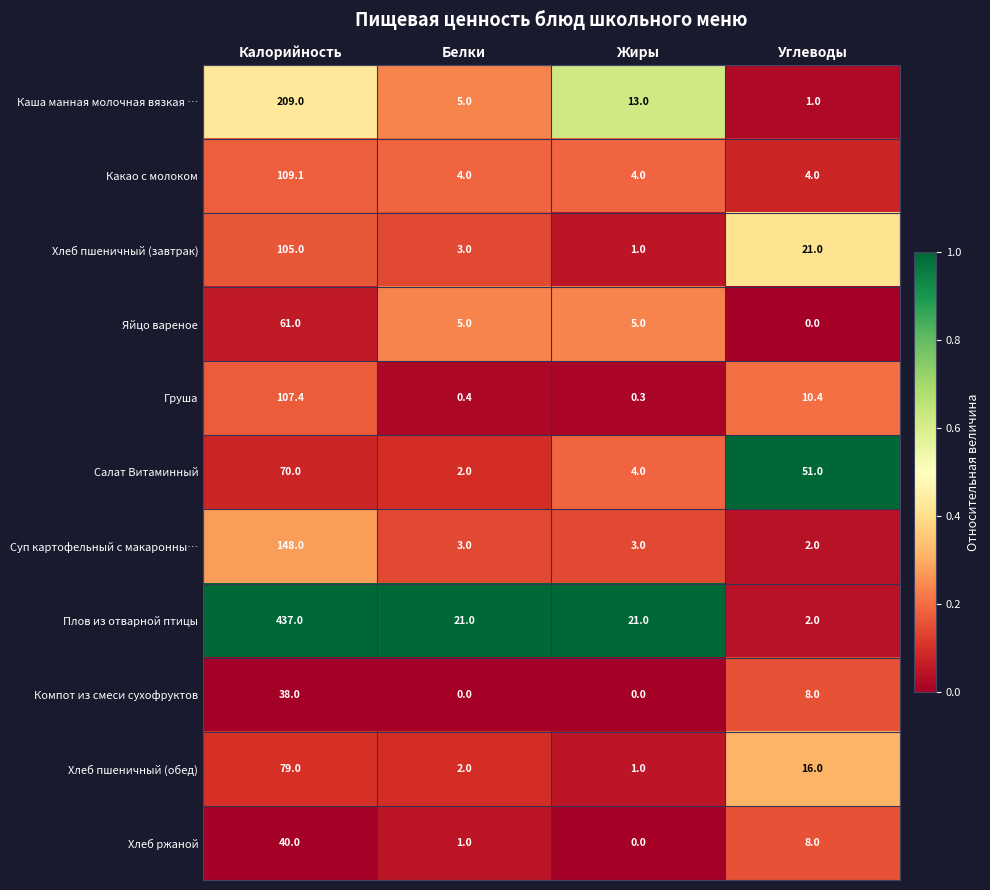

What is the sum of the Яйцо вареное values at Белки and Калорийность?

66.0